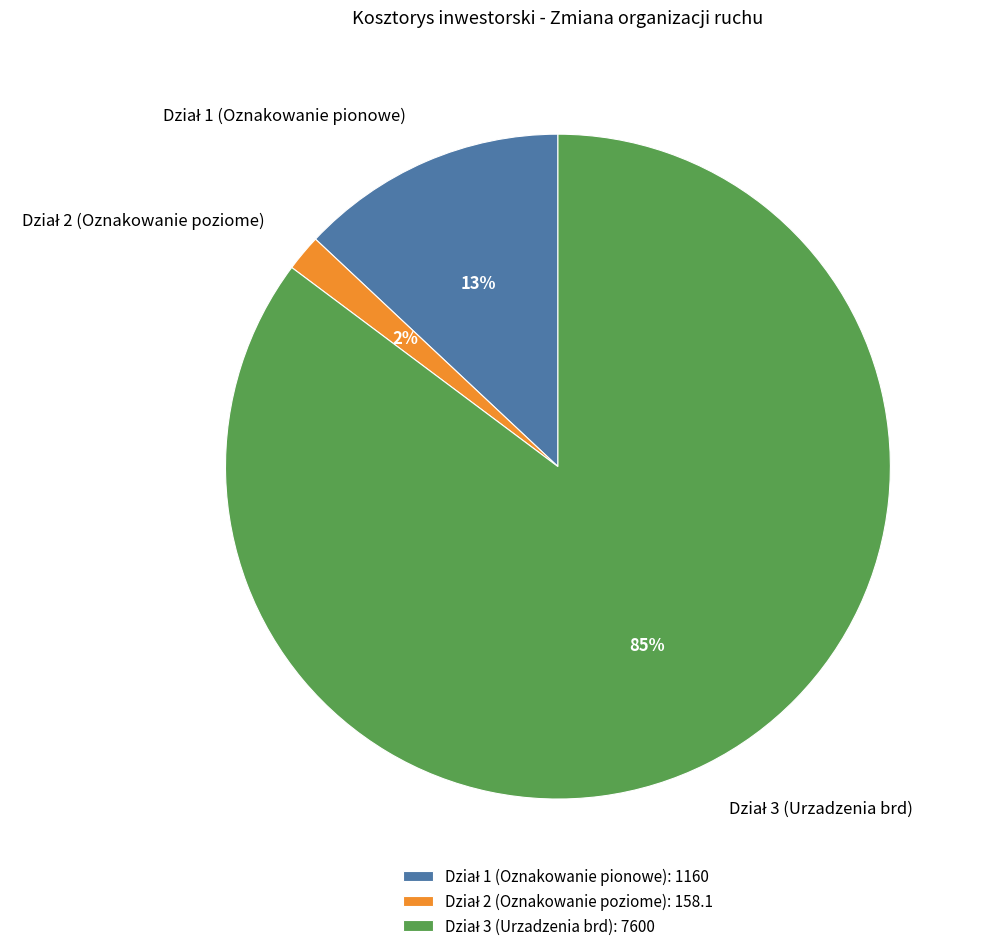

How many segments does this pie chart have?

3